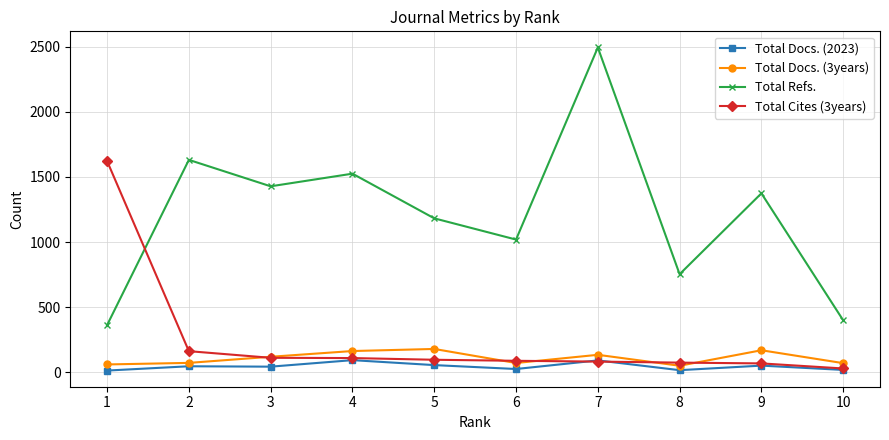

How many series are shown in this chart?

4